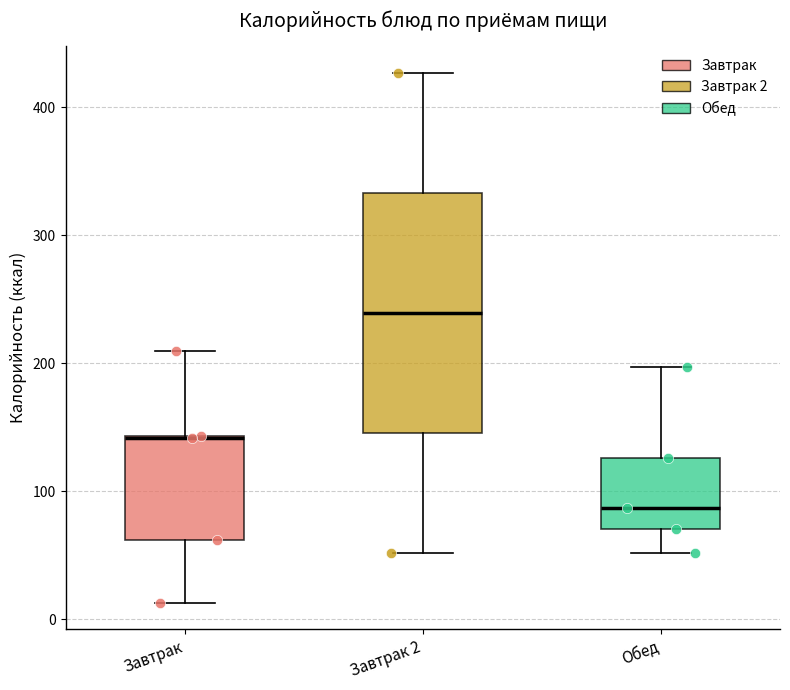

Which box is the tallest, from its lower edge to its upper edge?

Завтрак 2